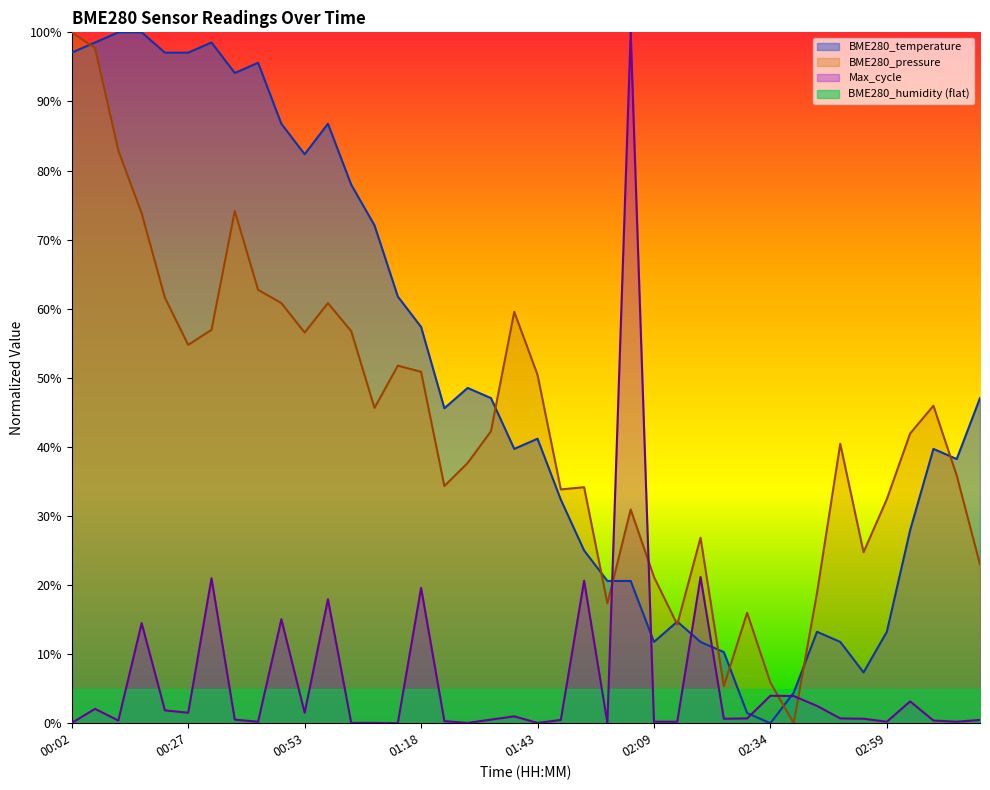

How many interior local peaks (higher than both neighbors) does the data have?

8